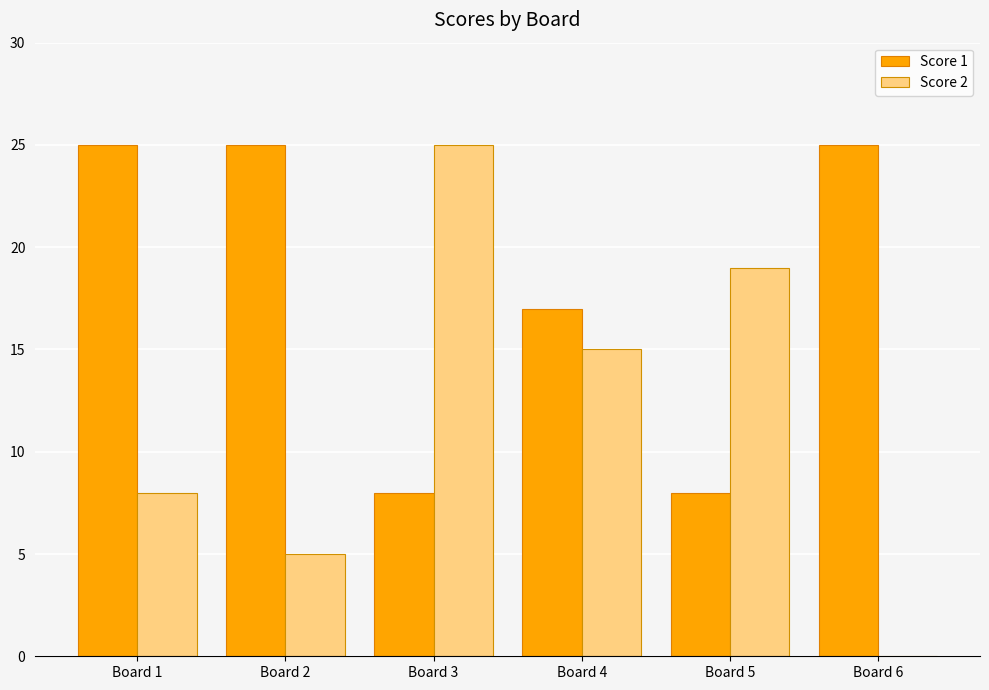

What are all the series names shown in the legend?

Score 1, Score 2